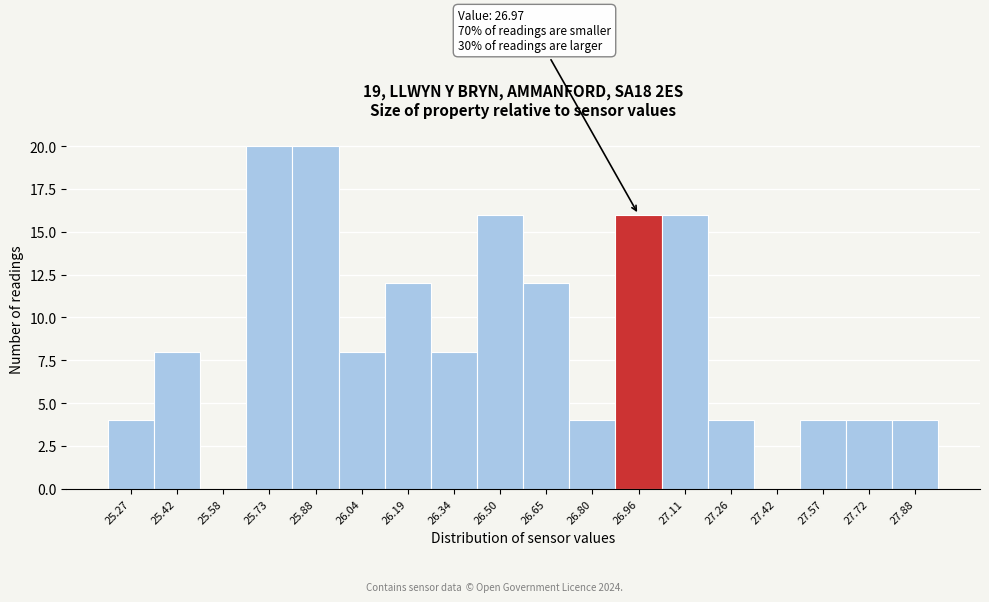

Reading left to right, what are all the values shown in this chart?

25.27=4	25.42=8	25.58=0	25.73=20	25.88=20	26.04=8	26.19=12	26.34=8	26.50=16	26.65=12	26.80=4	26.96=16	27.11=16	27.26=4	27.42=0	27.57=4	27.72=4	27.88=4